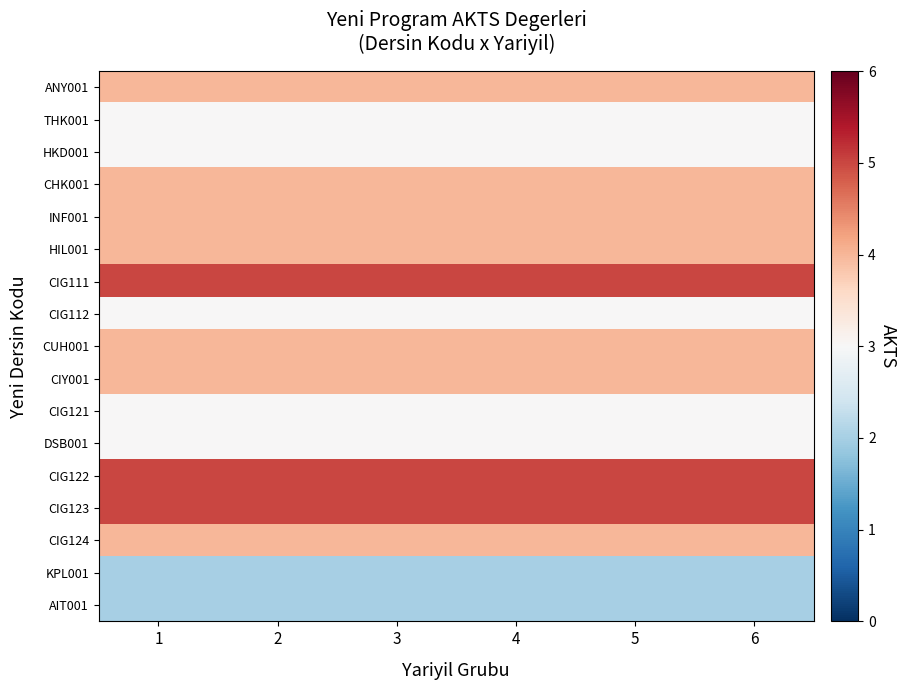

List the series in order of their peak value, highest first.

CIG111, CIG122, CIG123, ANY001, CHK001, INF001, HIL001, CUH001, CIY001, CIG124, THK001, HKD001, CIG112, CIG121, DSB001, KPL001, AIT001